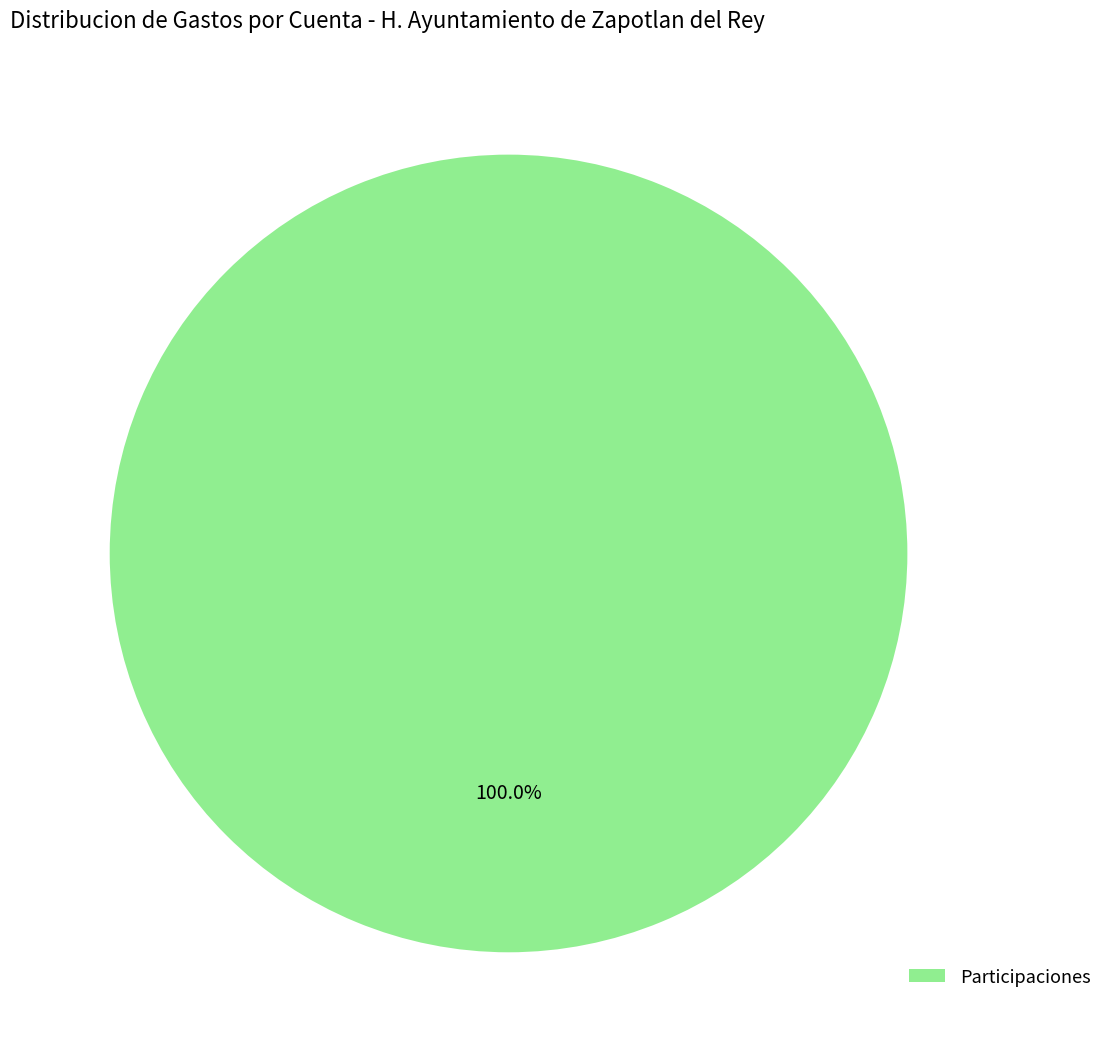

Does any single category account for the majority?

Yes